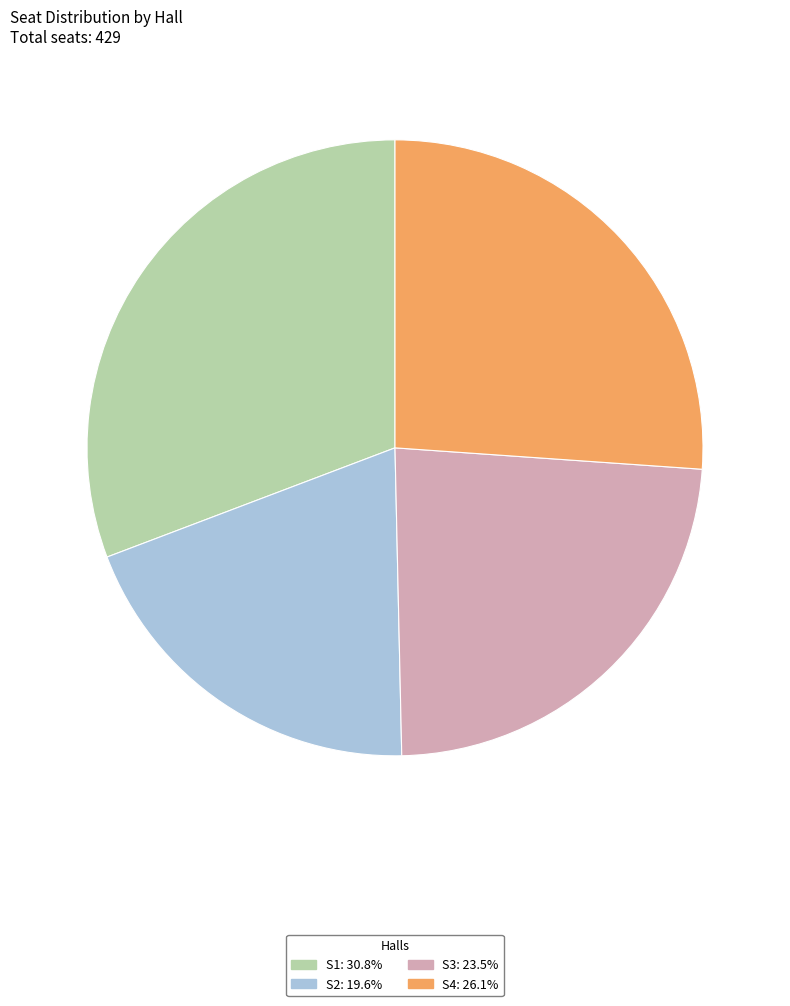

Is it true that S4 is 26% of the pie?

True